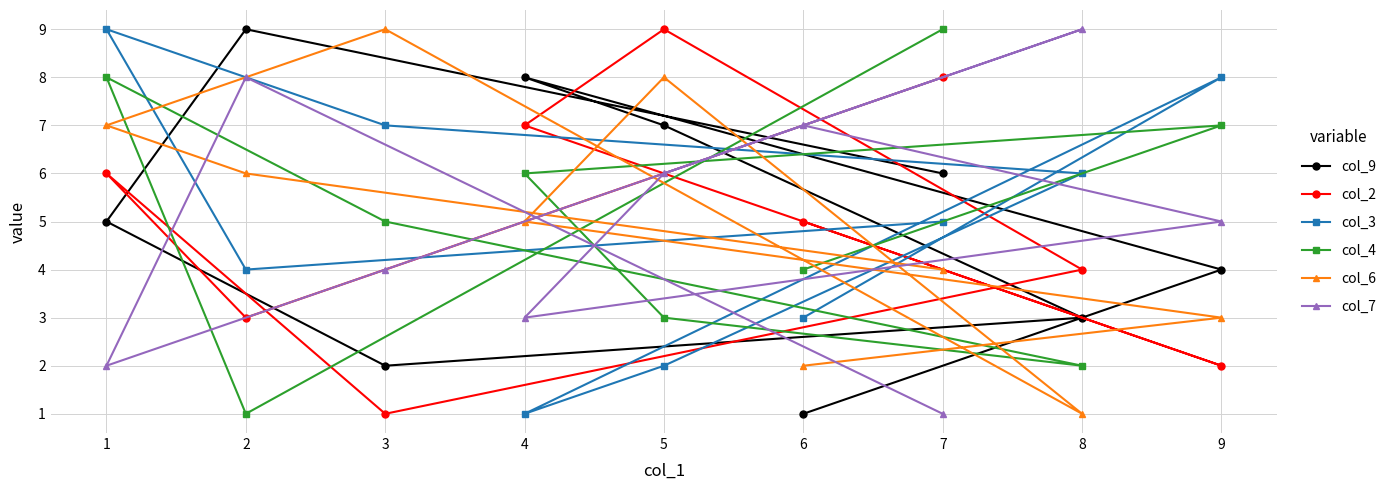

Reading left to right, transcribe all the data shown in this chart.

col_9: 1=5	2=9	3=2	4=8	5=7	6=1	7=6	8=3	9=4
col_2: 1=6	2=3	3=1	4=7	5=9	6=5	7=8	8=4	9=2
col_3: 1=9	2=4	3=7	4=1	5=2	6=3	7=5	8=6	9=8
col_4: 1=8	2=1	3=5	4=6	5=3	6=4	7=9	8=2	9=7
col_6: 1=7	2=6	3=9	4=5	5=8	6=2	7=4	8=1	9=3
col_7: 1=2	2=8	3=4	4=3	5=6	6=7	7=1	8=9	9=5